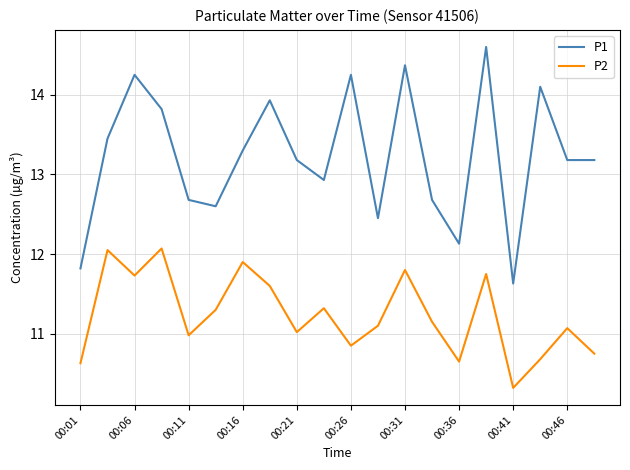

True or false: P2 and P1 intersect in this chart.

False